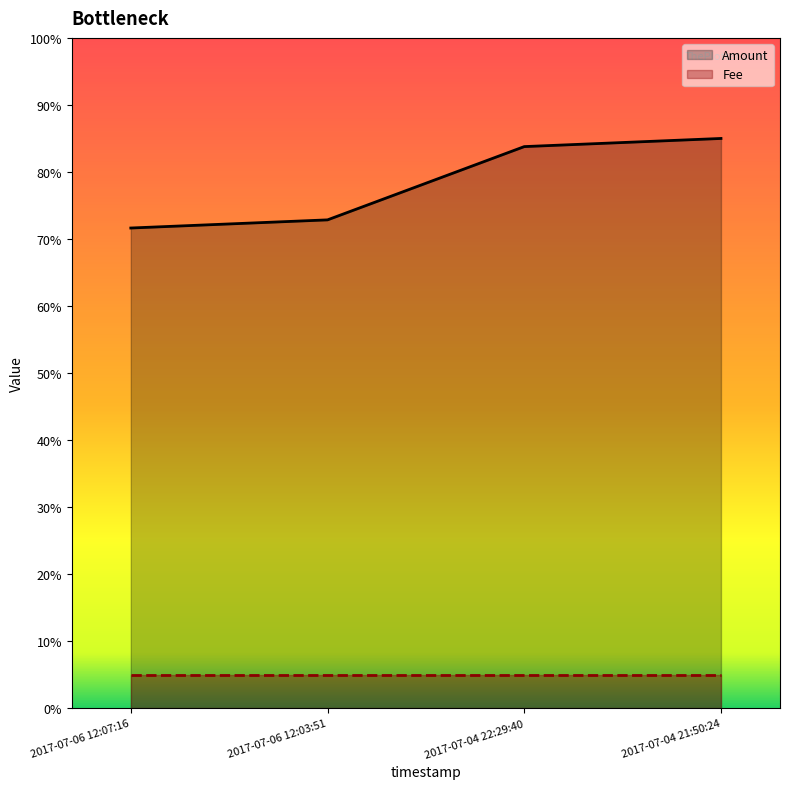

Reading left to right, what are all the values shown in this chart?

71.6	72.9	83.8	85.0